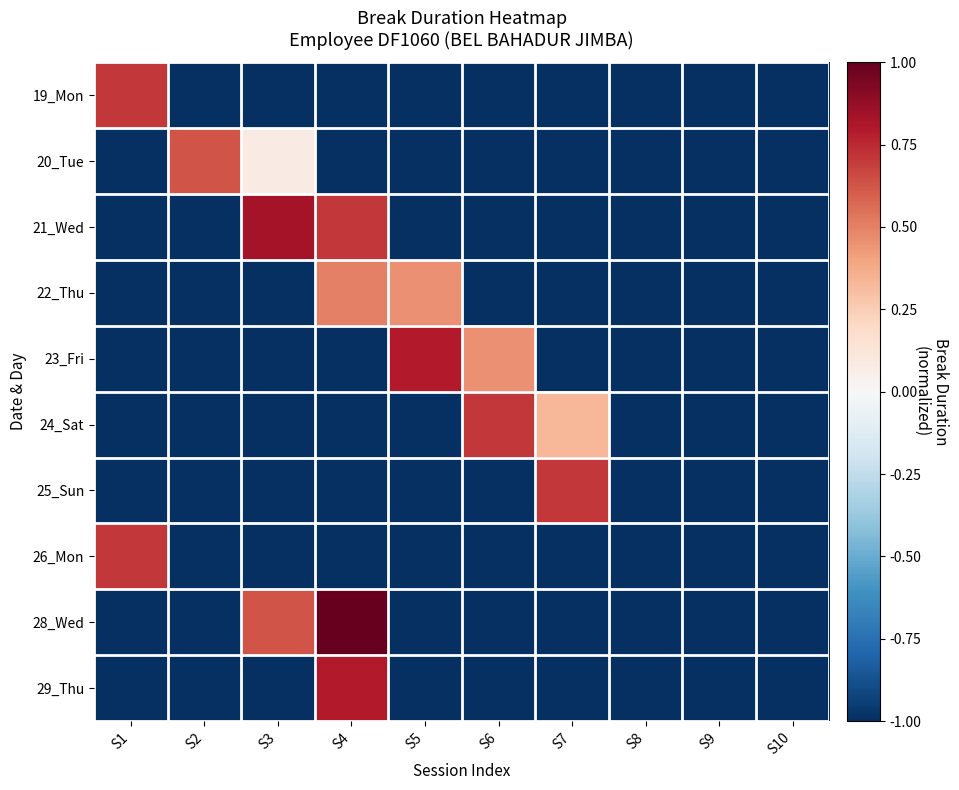

Reading left to right, transcribe all the data shown in this chart.

19_Mon: S1=0.7	S2=-1.0	S3=-1.0	S4=-1.0	S5=-1.0	S6=-1.0	S7=-1.0	S8=-1.0	S9=-1.0	S10=-1.0
20_Tue: S1=-1.0	S2=0.6	S3=0.1	S4=-1.0	S5=-1.0	S6=-1.0	S7=-1.0	S8=-1.0	S9=-1.0	S10=-1.0
21_Wed: S1=-1.0	S2=-1.0	S3=0.8	S4=0.7	S5=-1.0	S6=-1.0	S7=-1.0	S8=-1.0	S9=-1.0	S10=-1.0
22_Thu: S1=-1.0	S2=-1.0	S3=-1.0	S4=0.5	S5=0.5	S6=-1.0	S7=-1.0	S8=-1.0	S9=-1.0	S10=-1.0
23_Fri: S1=-1.0	S2=-1.0	S3=-1.0	S4=-1.0	S5=0.8	S6=0.5	S7=-1.0	S8=-1.0	S9=-1.0	S10=-1.0
24_Sat: S1=-1.0	S2=-1.0	S3=-1.0	S4=-1.0	S5=-1.0	S6=0.7	S7=0.3	S8=-1.0	S9=-1.0	S10=-1.0
25_Sun: S1=-1.0	S2=-1.0	S3=-1.0	S4=-1.0	S5=-1.0	S6=-1.0	S7=0.7	S8=-1.0	S9=-1.0	S10=-1.0
26_Mon: S1=0.7	S2=-1.0	S3=-1.0	S4=-1.0	S5=-1.0	S6=-1.0	S7=-1.0	S8=-1.0	S9=-1.0	S10=-1.0
28_Wed: S1=-1.0	S2=-1.0	S3=0.6	S4=1.0	S5=-1.0	S6=-1.0	S7=-1.0	S8=-1.0	S9=-1.0	S10=-1.0
29_Thu: S1=-1.0	S2=-1.0	S3=-1.0	S4=0.8	S5=-1.0	S6=-1.0	S7=-1.0	S8=-1.0	S9=-1.0	S10=-1.0